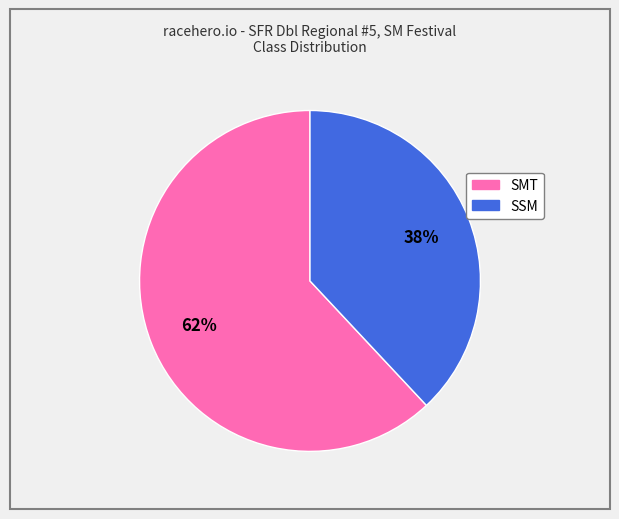

Is SSM the majority of the pie?

No